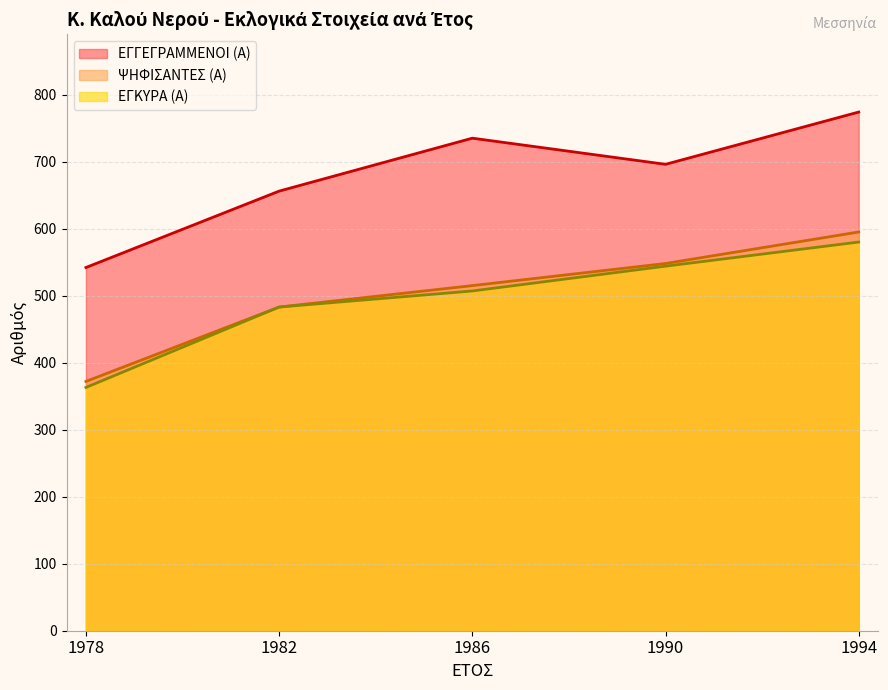

Reading left to right, extract all data points from this chart.

ΕΓΓΕΓΡΑΜΜΕΝΟΙ (Α): 1978=542	1982=656	1986=735	1990=696	1994=774
ΨΗΦΙΣΑΝΤΕΣ (Α): 1978=372	1982=483	1986=515	1990=548	1994=595
ΕΓΚΥΡΑ (Α): 1978=363	1982=483	1986=507	1990=544	1994=580